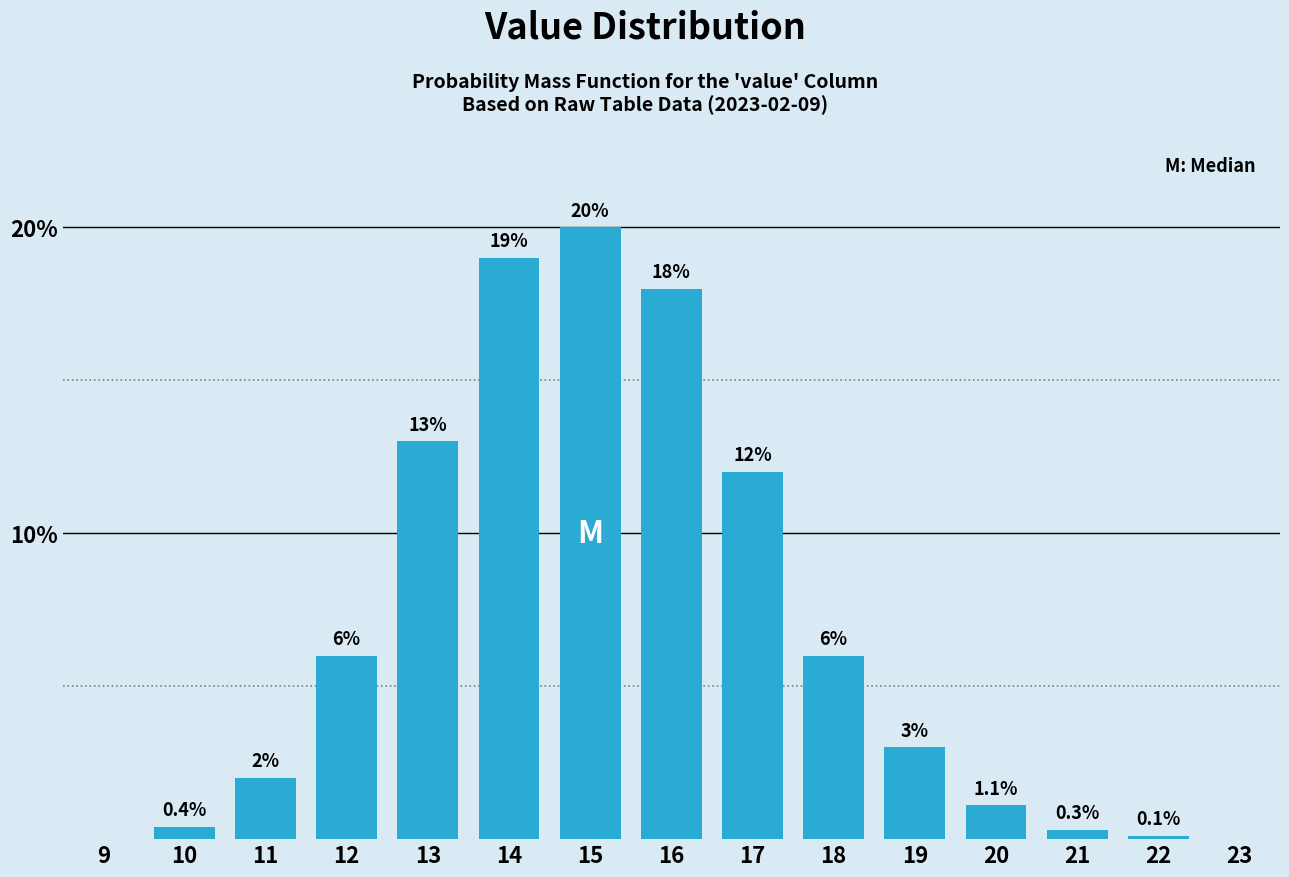

Reading right to left, transcribe all the data shown in this chart.

23=0.0	22=0.1	21=0.3	20=1.1	19=3.0	18=6.0	17=12.0	16=18.0	15=20.0	14=19.0	13=13.0	12=6.0	11=2.0	10=0.4	9=0.0